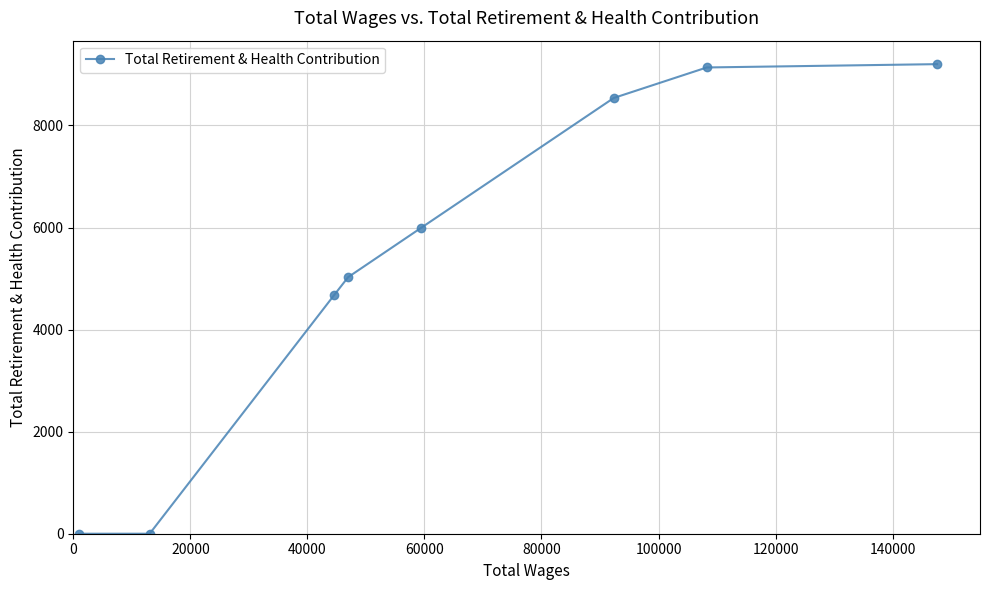

Reading left to right, what are all the values shown in this chart?

0	0	4676	5028	5998	8539	9137	9202